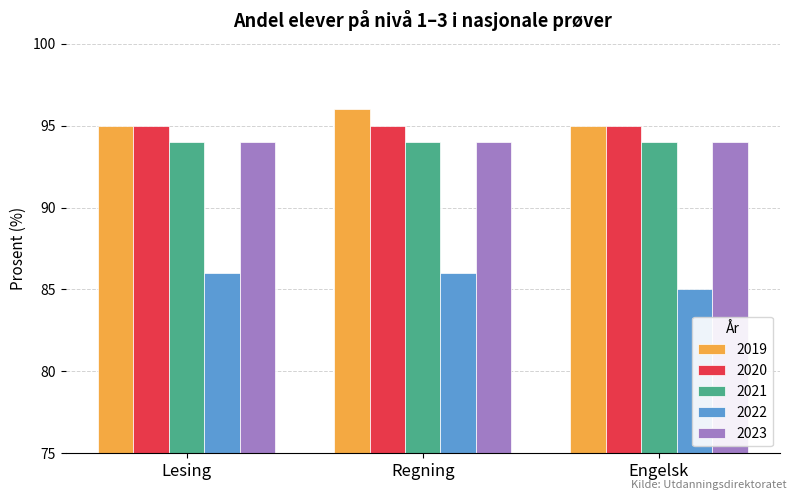

What are all the series names shown in the legend?

2019, 2020, 2021, 2022, 2023